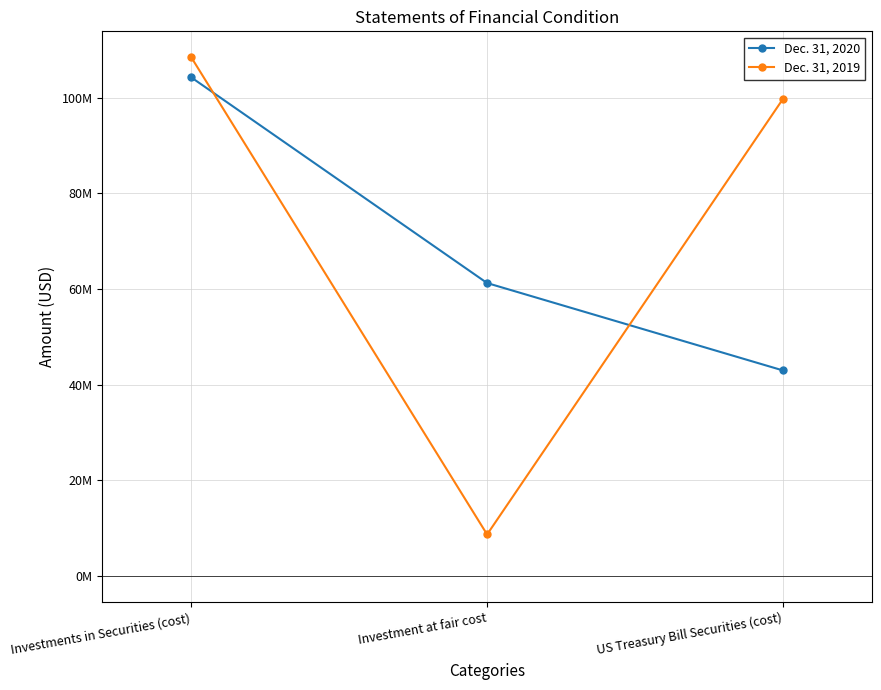

What position from the right is US Treasury Bill Securities (cost)?

1